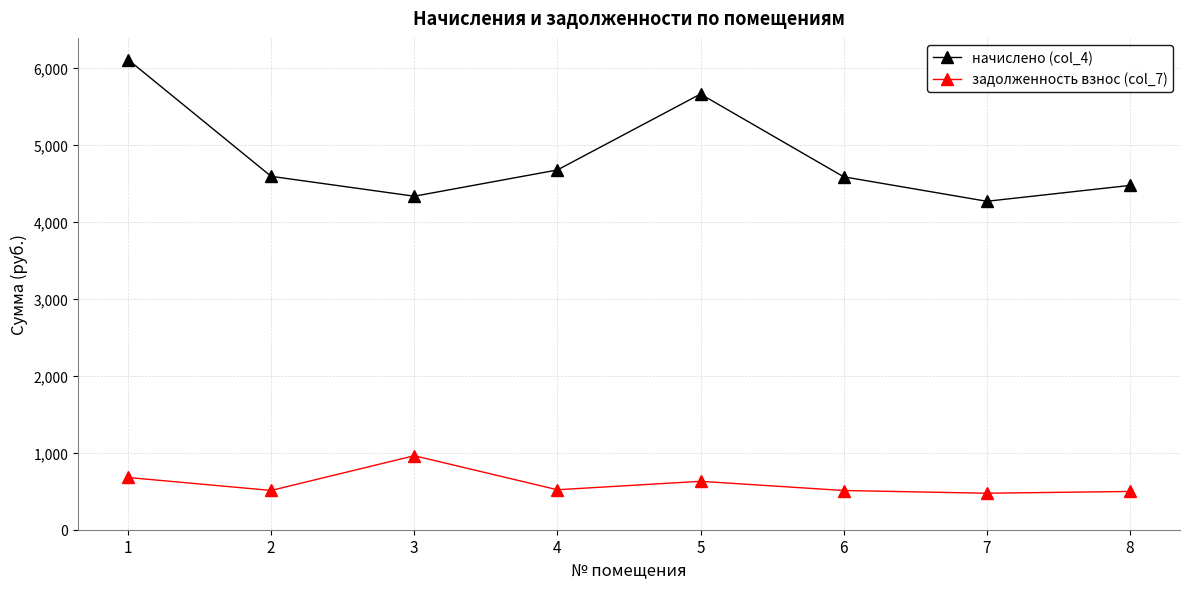

What is the difference between the начислено (col_4) values at 3 and 7?

65.7